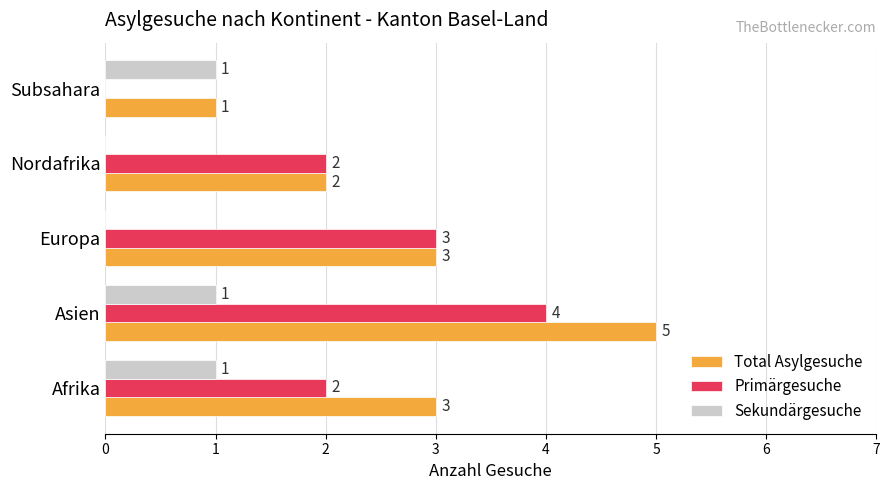

How many distinct data groups are displayed?

3